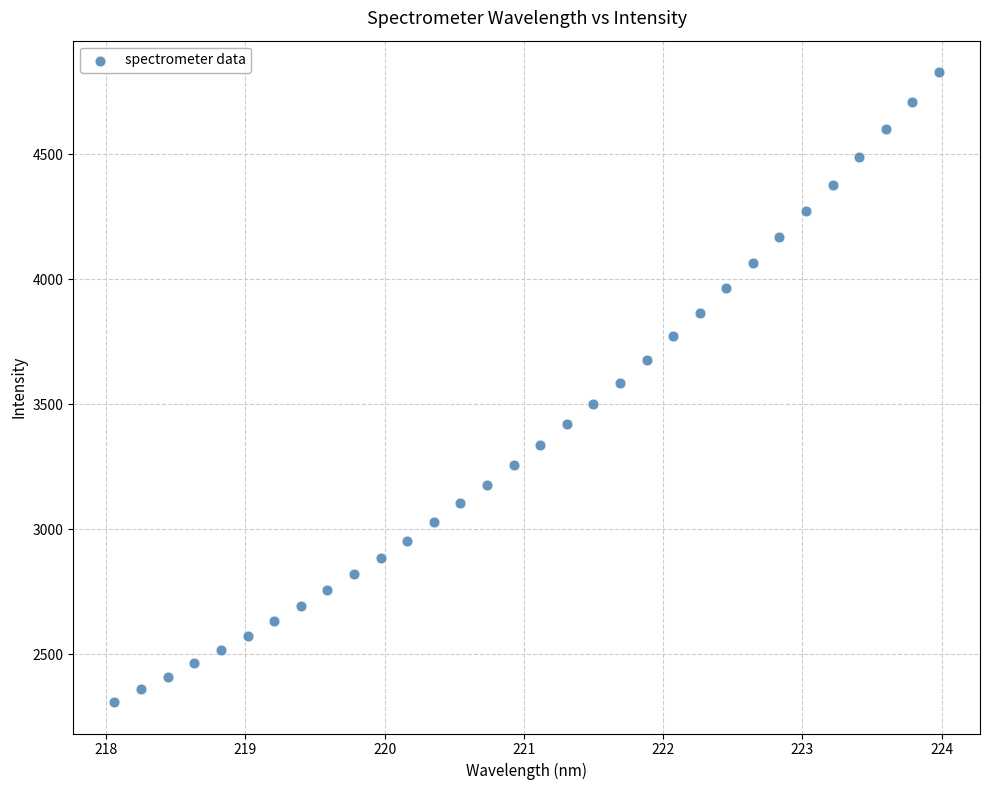

What is the range of Y values (max minus min)?

2520.4